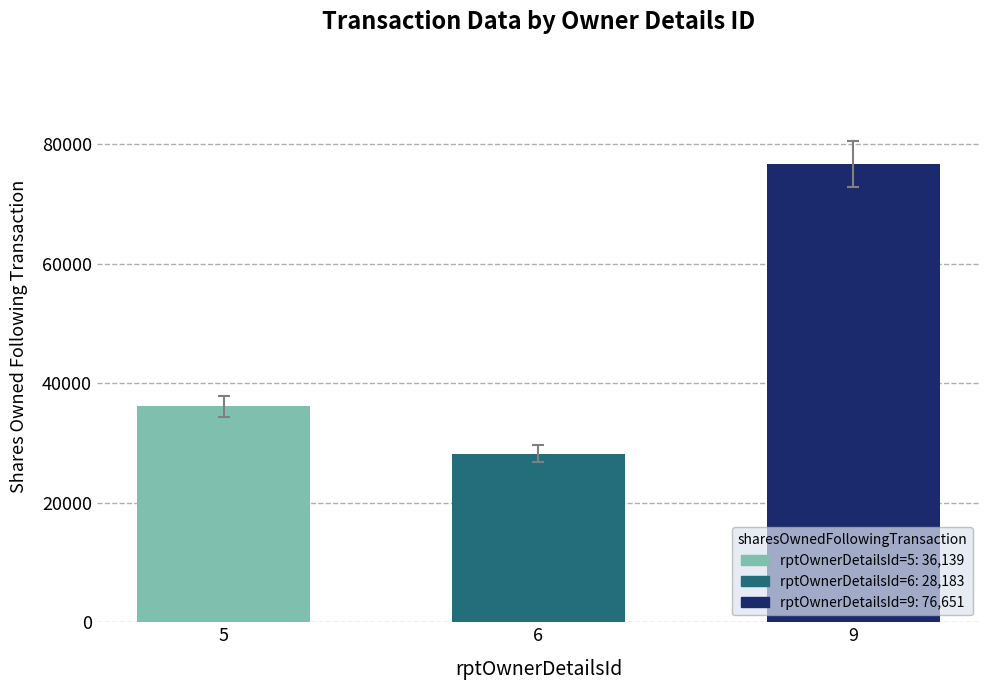

How many bars are there in total?

3